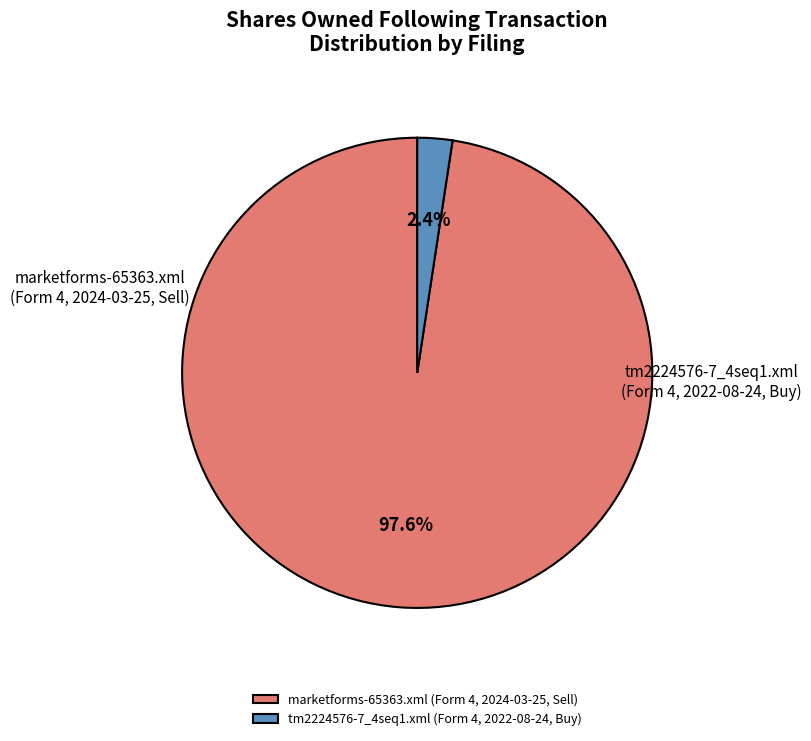

Count the number of slices in the pie.

2